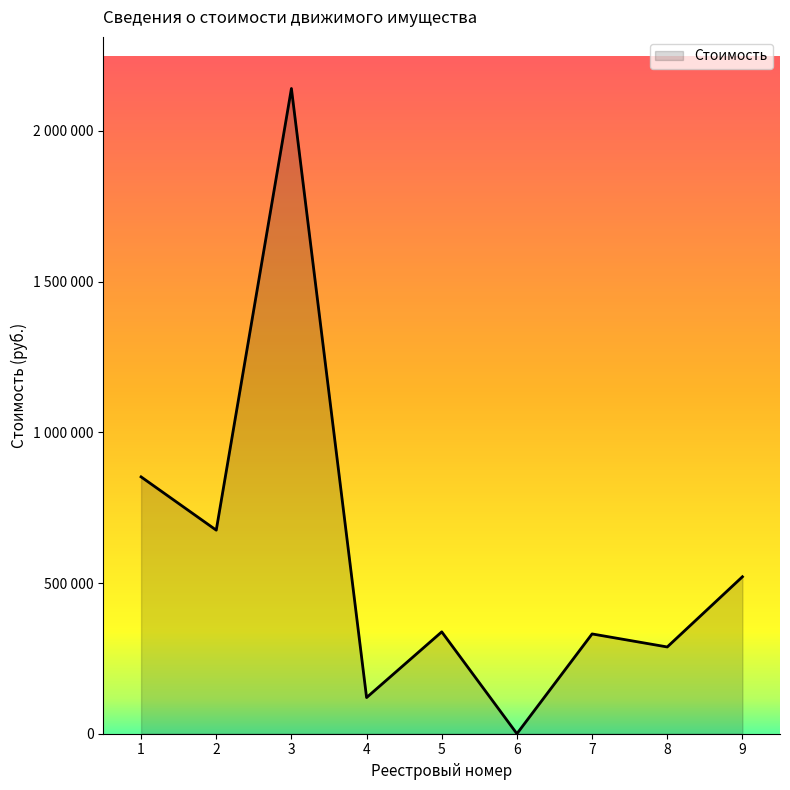

Does the chart display data point markers on the line(s)?

No